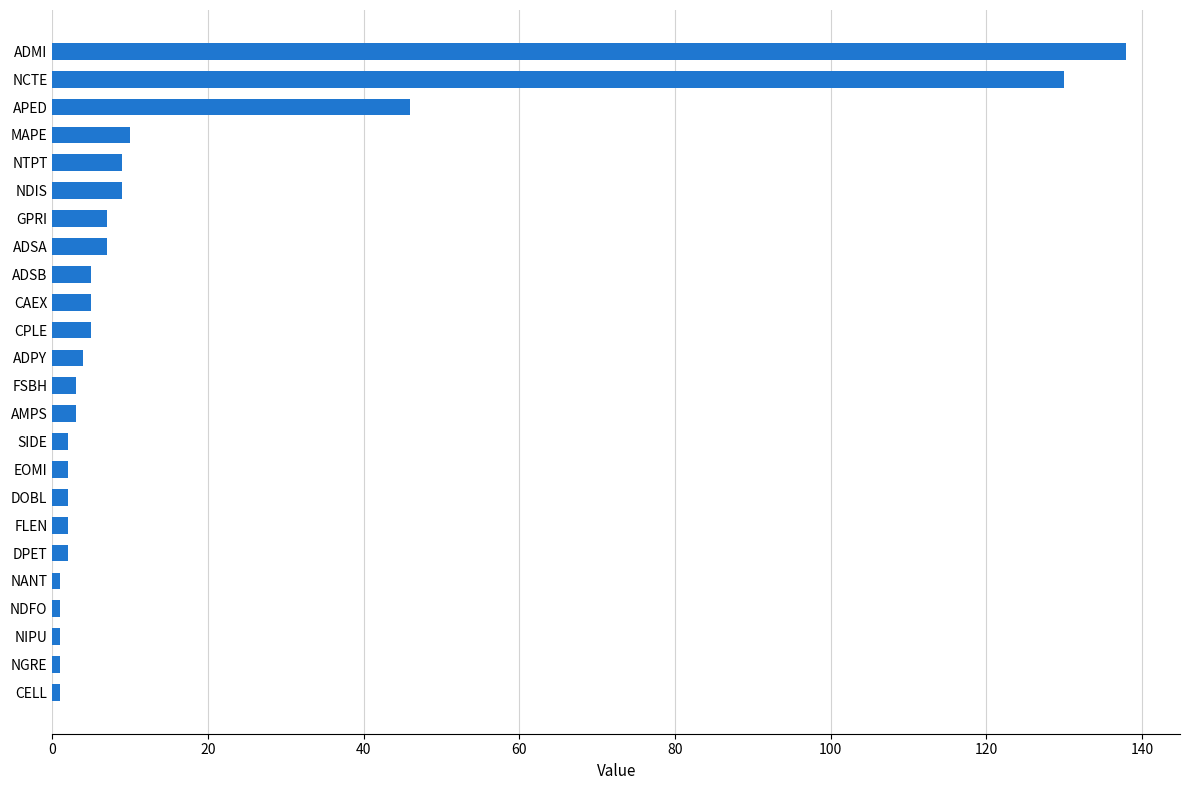

Which label corresponds to the largest value in the chart?

ADMI